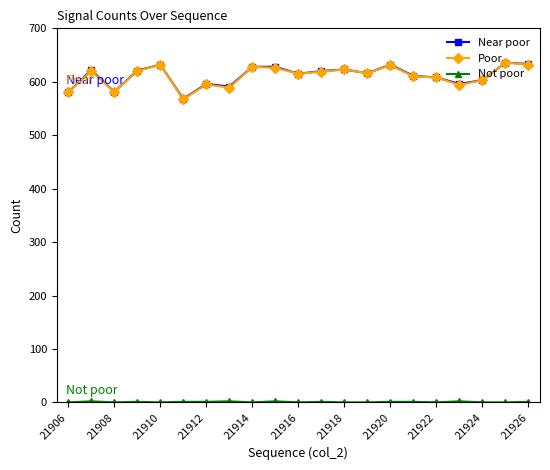

At how many categories does at least one series exceed 289?

21